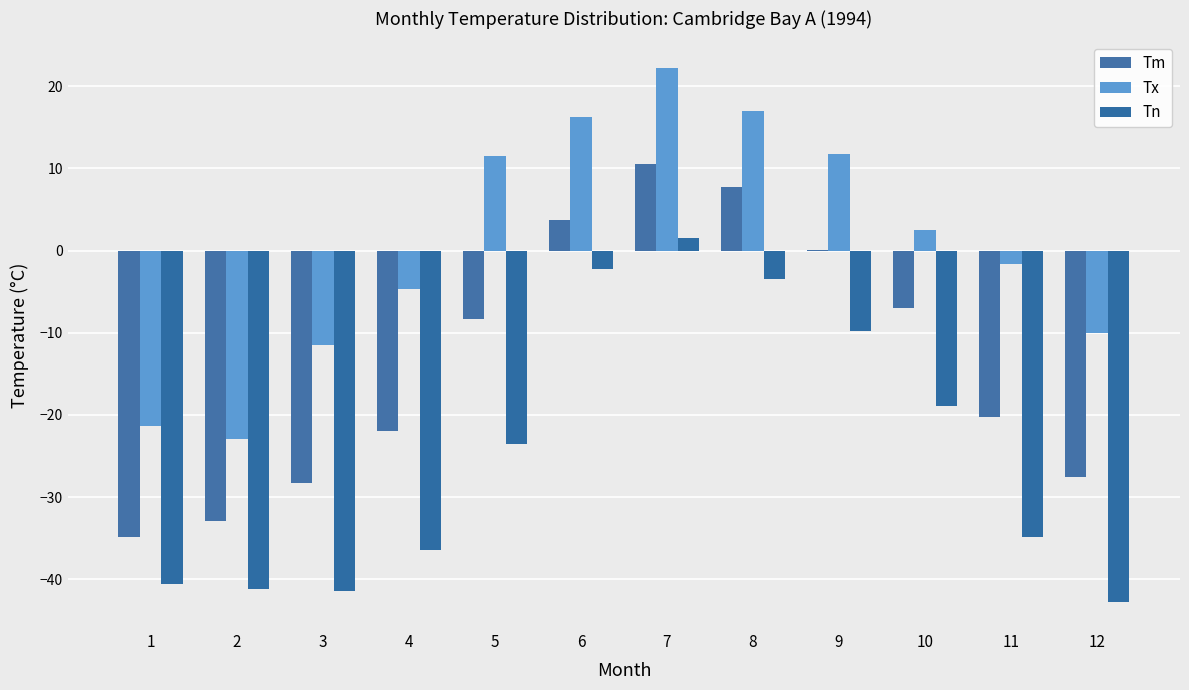

How many data points does each series have?

12